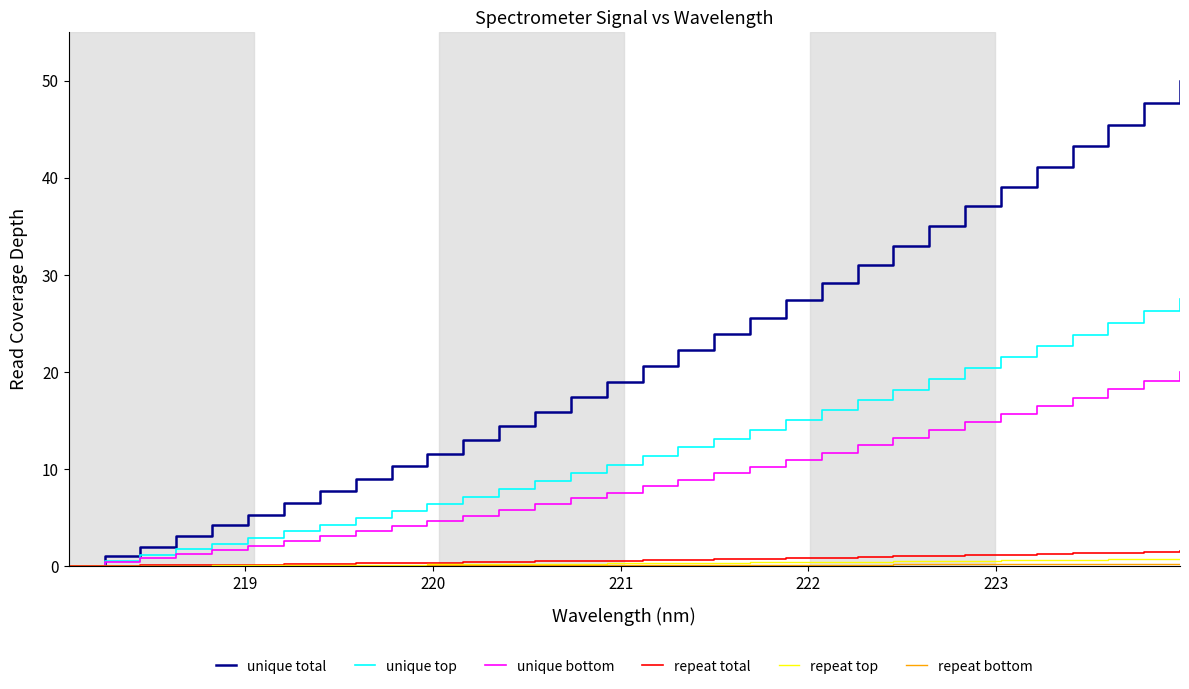

Which series has the largest total across all categories?

unique total